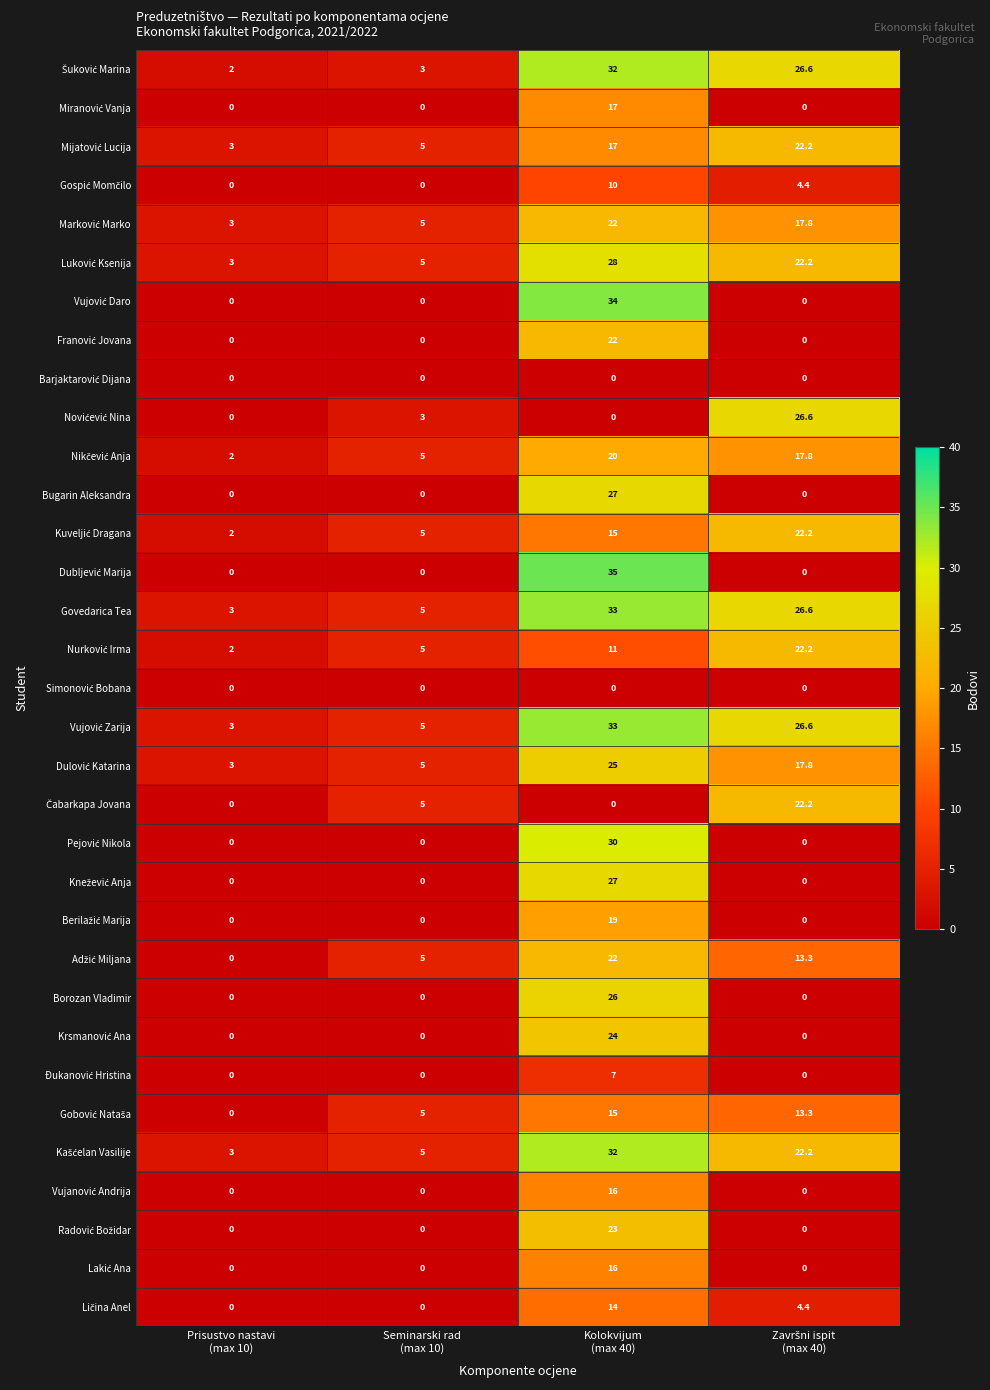

How many Borozan Vladimir values are between 0 and 26?

4